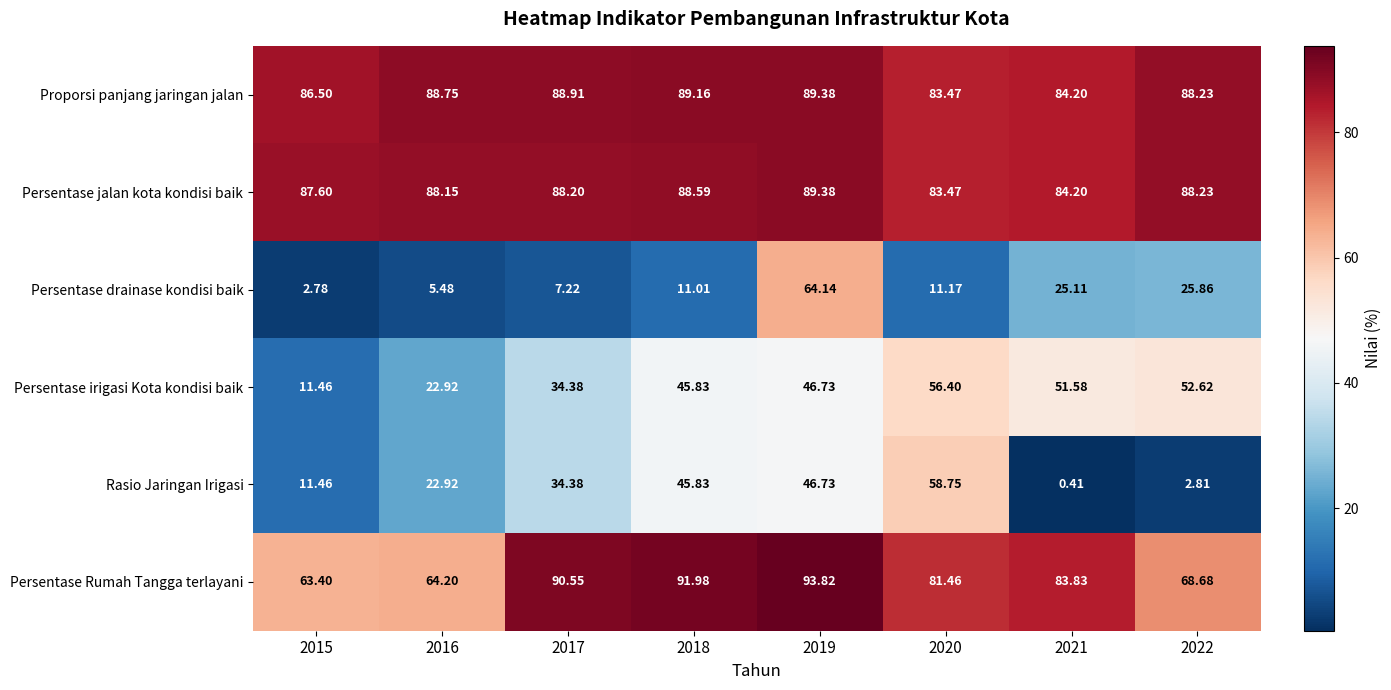

Between 2019 and 2020, which series saw the biggest shift?

Persentase drainase kondisi baik